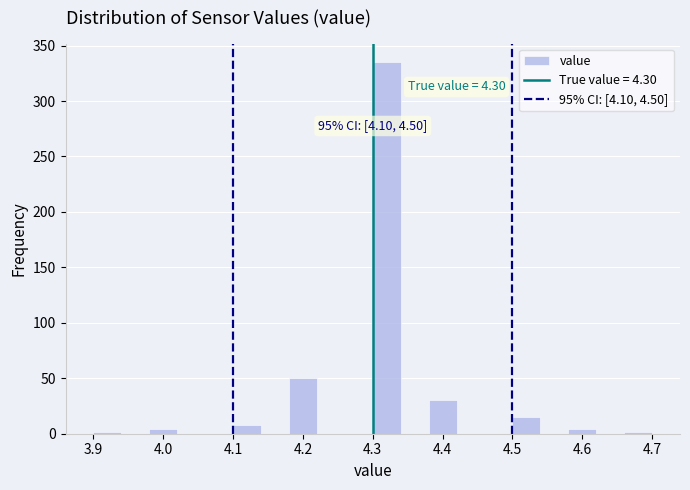

Over which range of the x-axis is the bar tallest?

4.30 to 4.34